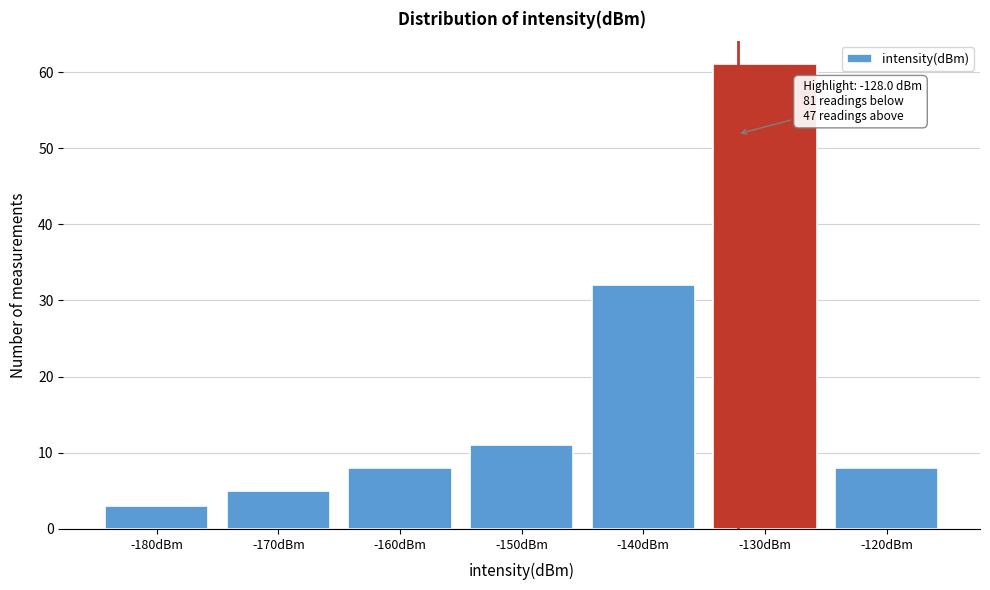

Reading right to left, list all the values displayed in this chart.

8	61	32	11	8	5	3